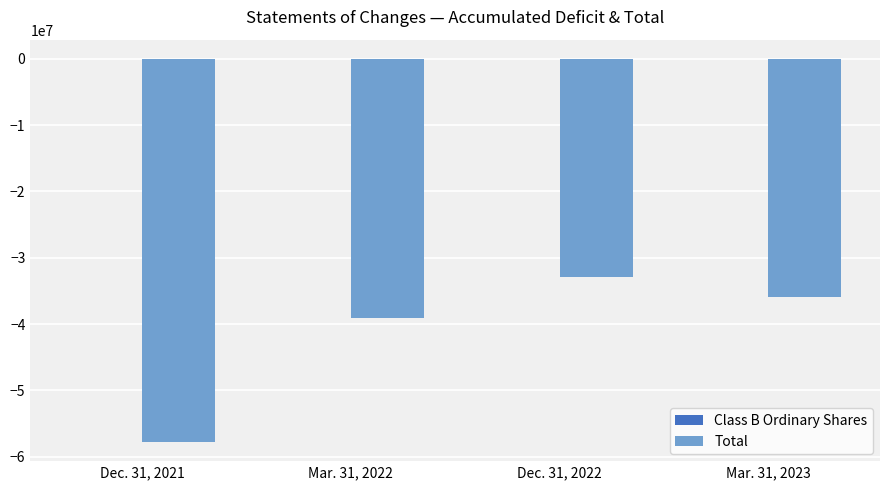

Between Dec. 31, 2021 and Mar. 31, 2022, which series saw the biggest shift?

Total